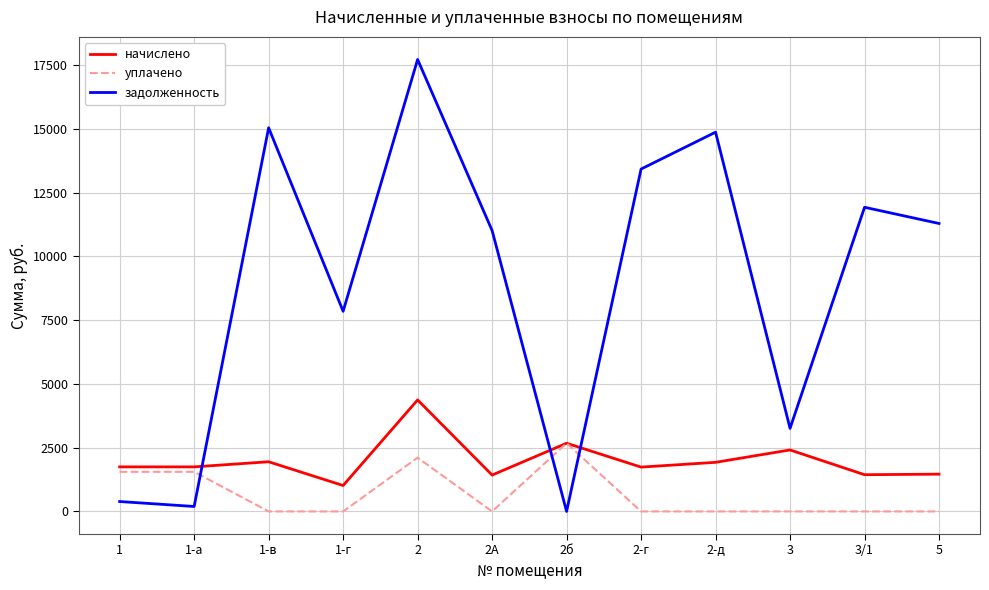

What is the greatest value displayed?

17713.9